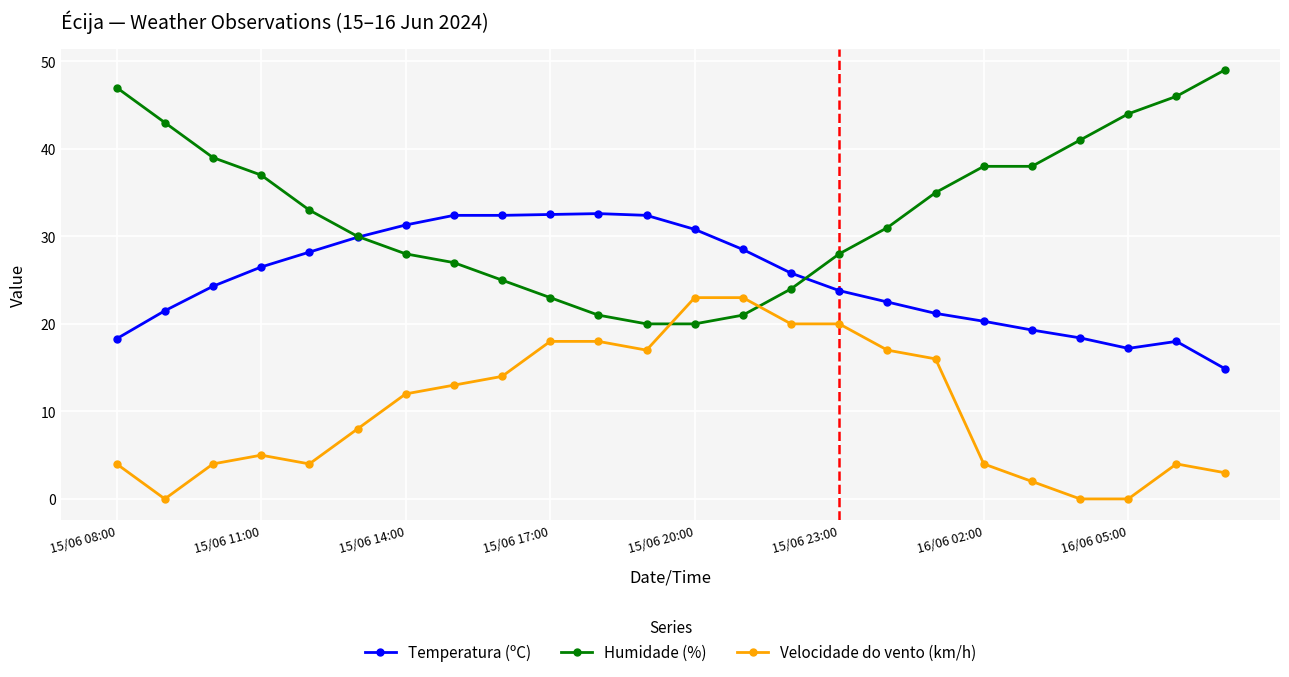

List the series in order of their peak value, highest first.

Humidade (%), Temperatura (ºC), Velocidade do vento (km/h)